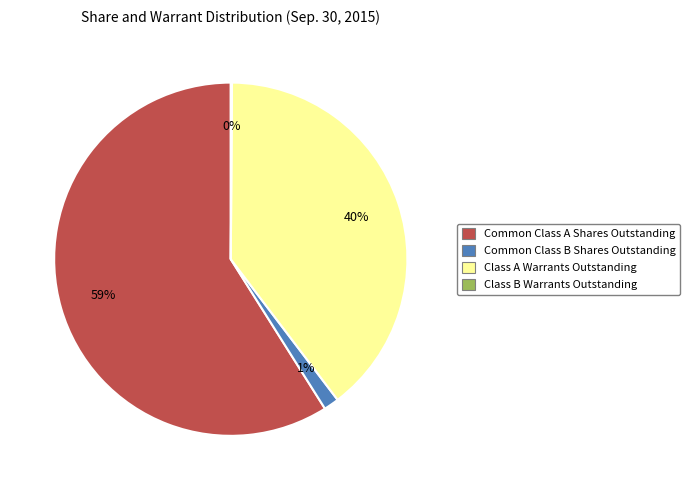

To the nearest percent, what is the combined percentage of Common Class A Shares Outstanding and Class A Warrants Outstanding?

99%